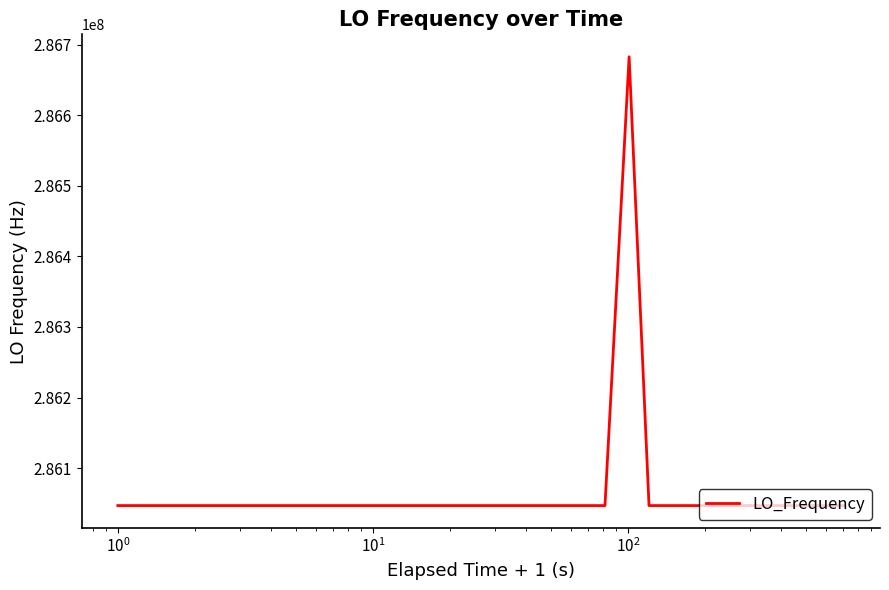

What is the smallest value displayed?

286046995.8